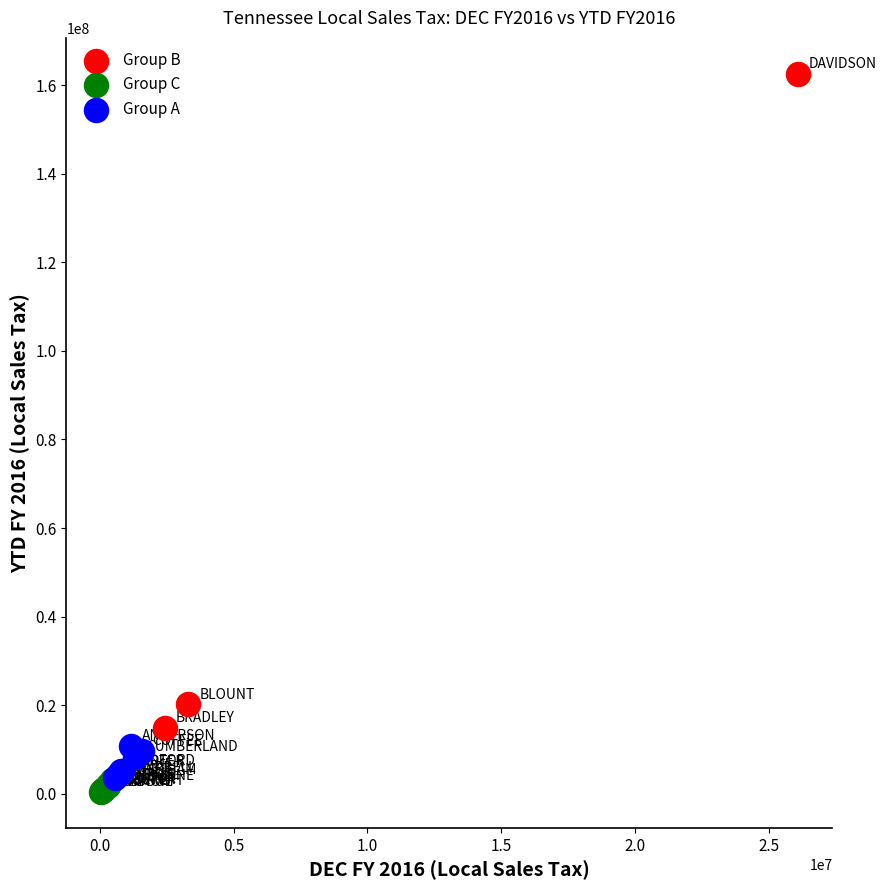

Which series contains the highest Y value?

Group B